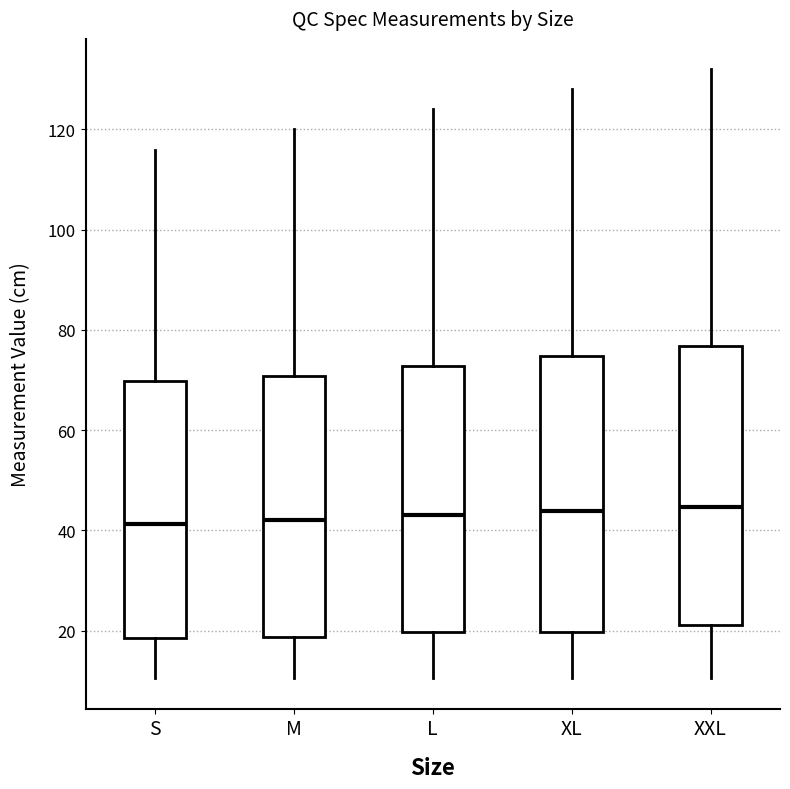

Reading left to right, read every box against the y-axis: the position of its median line, the range the box covers, and the ends of its whiskers. The values are not printed on the chart, so give them approximately, as read against the axis.

S: median 42, box 18 to 70, whiskers 10 to 116
M: median 42, box 18 to 70, whiskers 10 to 120
L: median 44, box 20 to 72, whiskers 10 to 124
XL: median 44, box 20 to 74, whiskers 10 to 128
XXL: median 44, box 22 to 76, whiskers 10 to 132